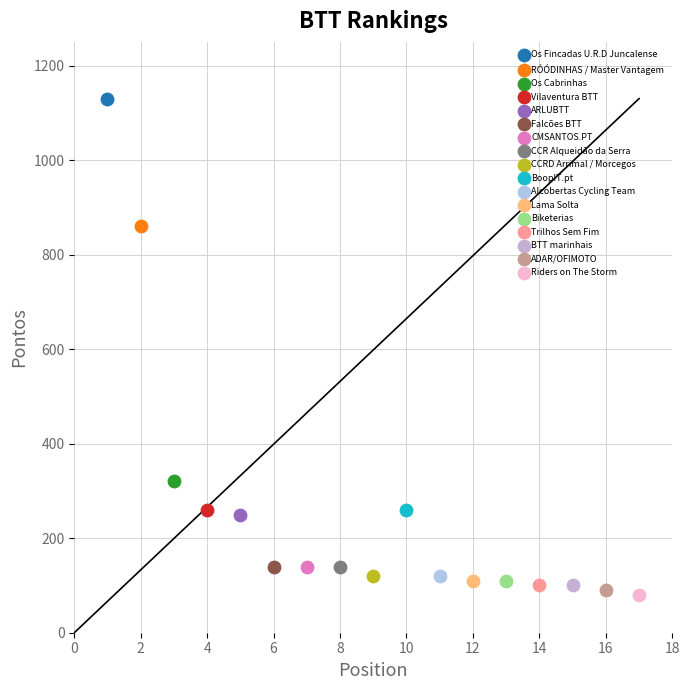

What are all the series names shown in the legend?

Os Fincadas U.R.D Juncalense, RÓÓDINHAS / Master Vantagem, Os Cabrinhas, Vilaventura BTT, ARLUBTT, Falcões BTT, CMSANTOS.PT, CCR Alqueidão da Serra, CCRD Arrimal / Morcegos, BoopIT.pt, Alcobertas Cycling Team, Lama Solta, Biketerias, Trilhos Sem Fim, BTT marinhais, ADAR/OFIMOTO, Riders on The Storm